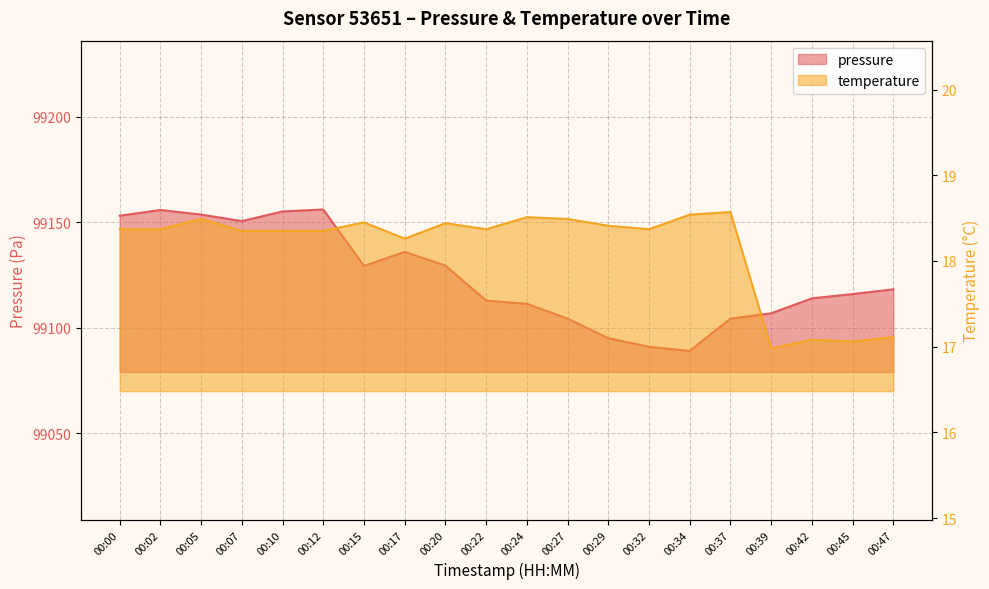

What are all the series names shown in the legend?

pressure, temperature